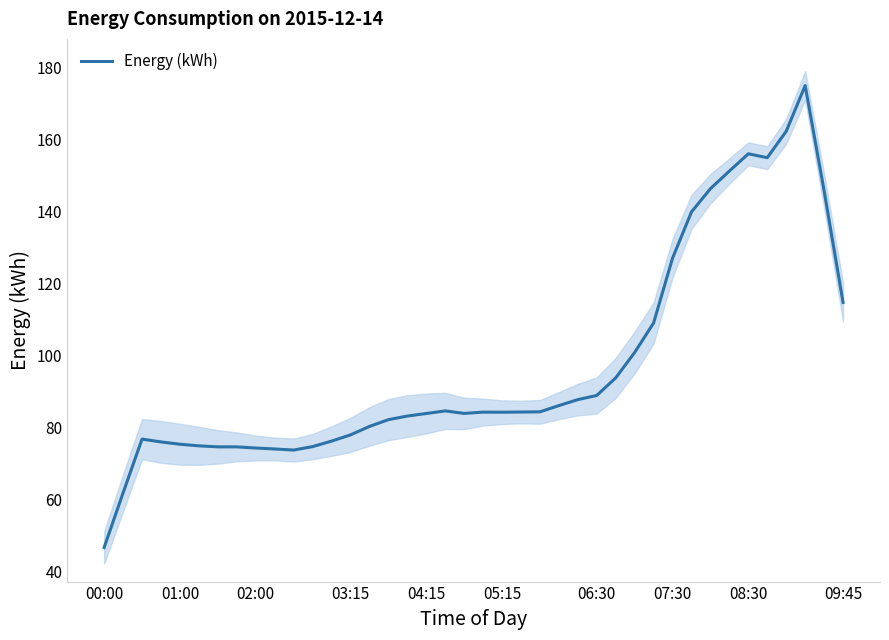

At which label does Energy (kWh) reach its minimum?

00:00